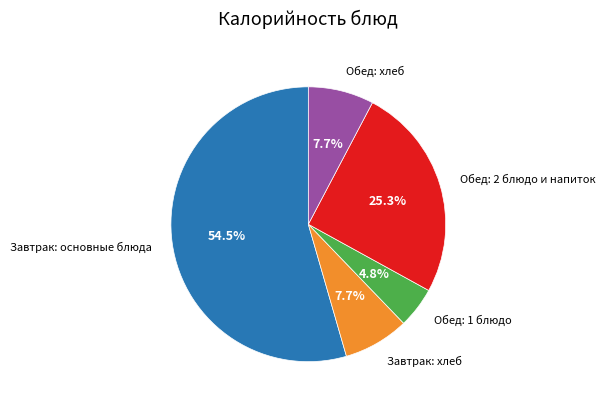

What percentage do Завтрак: основные блюда and Обед: хлеб together represent?

62.2%